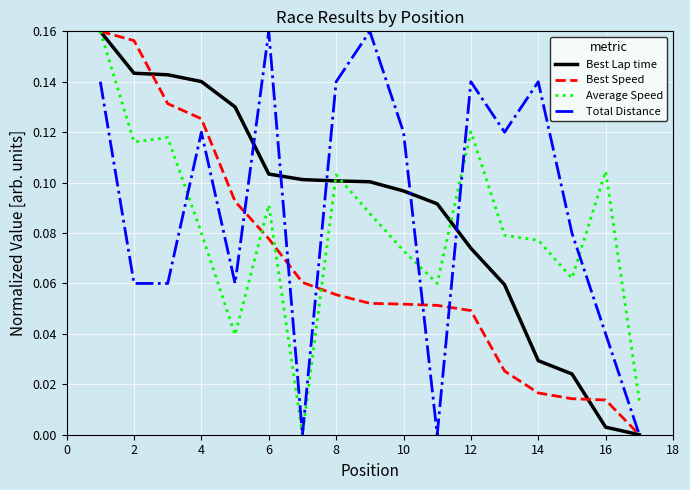

How many positive values does the Best Lap time series have?

16